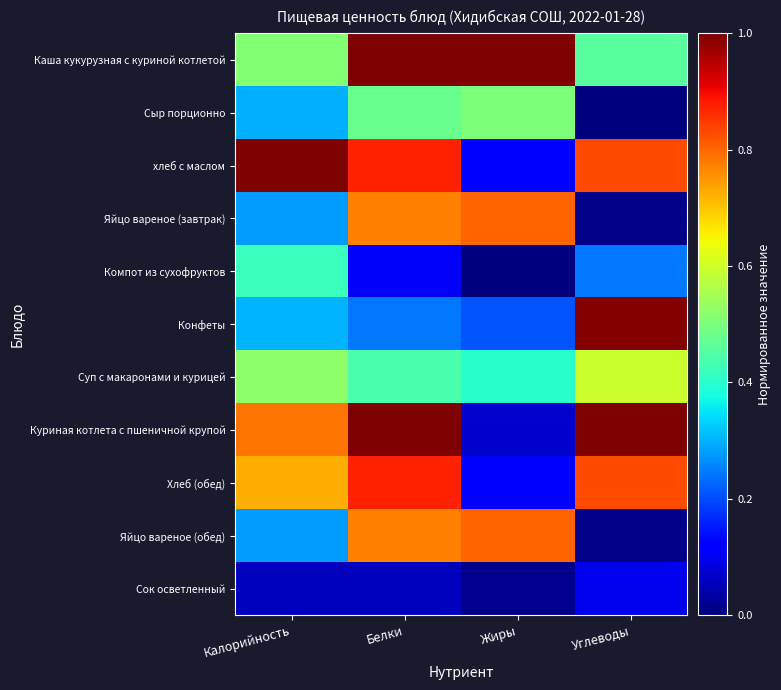

Between Белки and Жиры, which series saw the biggest shift?

Куриная котлета с пшеничной крупой